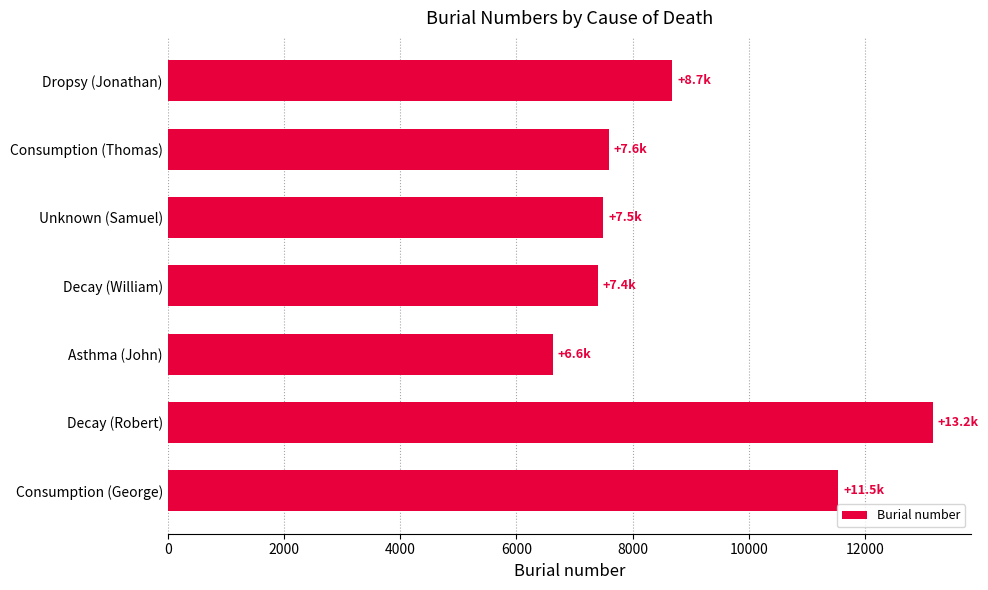

Reading bottom to top, extract all data points from this chart.

Consumption (George)=11542	Decay (Robert)=13169	Asthma (John)=6625	Decay (William)=7405	Unknown (Samuel)=7496	Consumption (Thomas)=7599	Dropsy (Jonathan)=8684